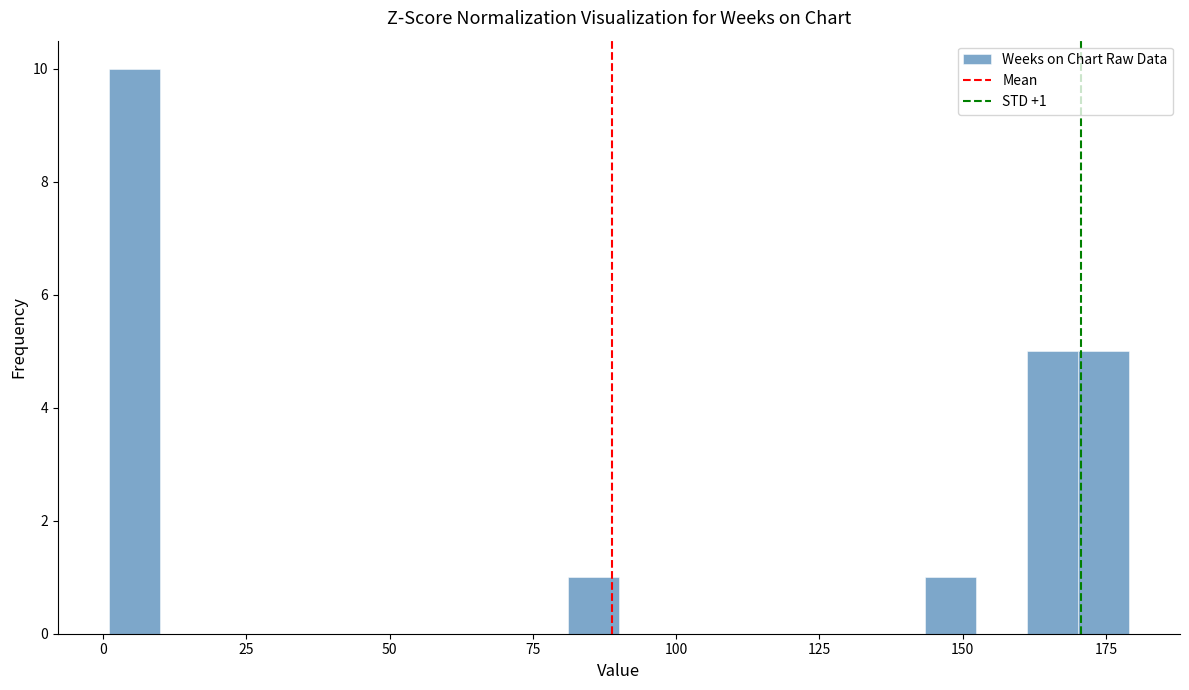

Around what value on the x-axis is the tallest bar? Give the approximate position of its centre, as read against the axis.

5